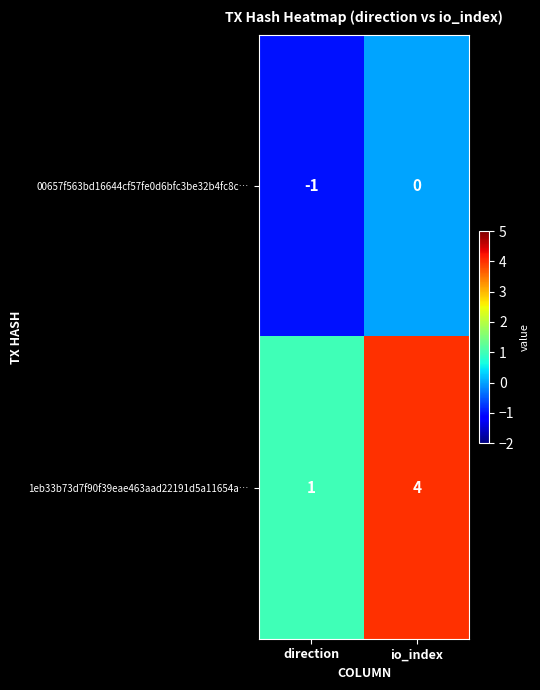

What is the difference between the maximum and minimum values in the 1eb33b73d7f90f39eae463aad22191d5a11654a… series?

3